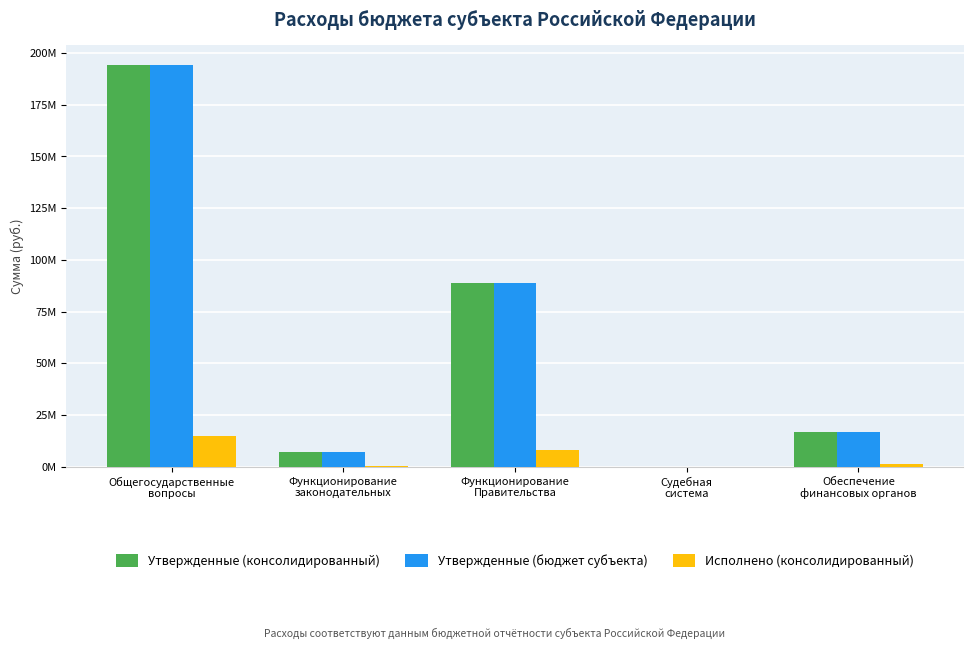

The value of Исполнено (консолидированный) at Функционирование
законодательных is 496640.8. True or false?

True